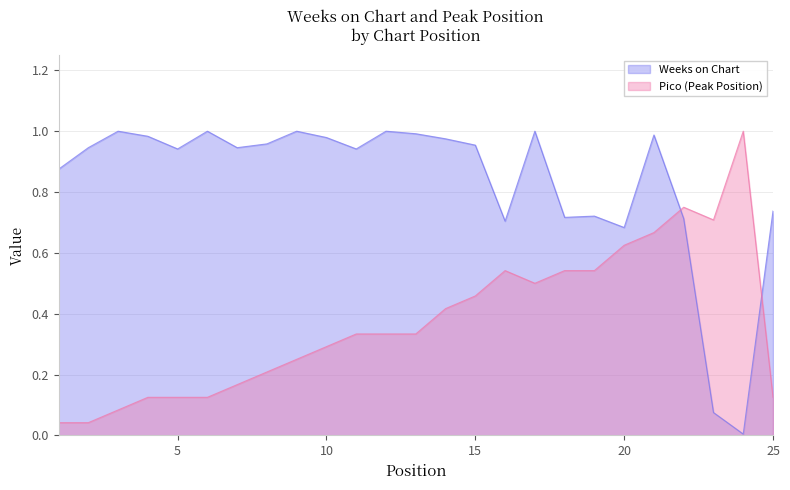

What is the total value across all series at 2?

1.0